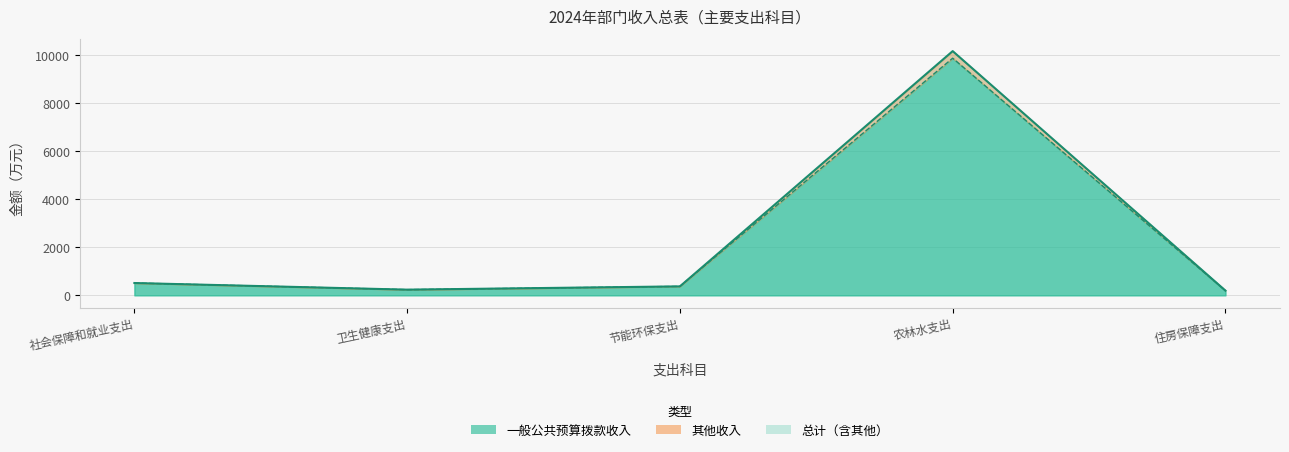

Is the value of 一般公共预算拨款收入 at 卫生健康支出 greater than the value of 总计 at 节能环保支出?

No